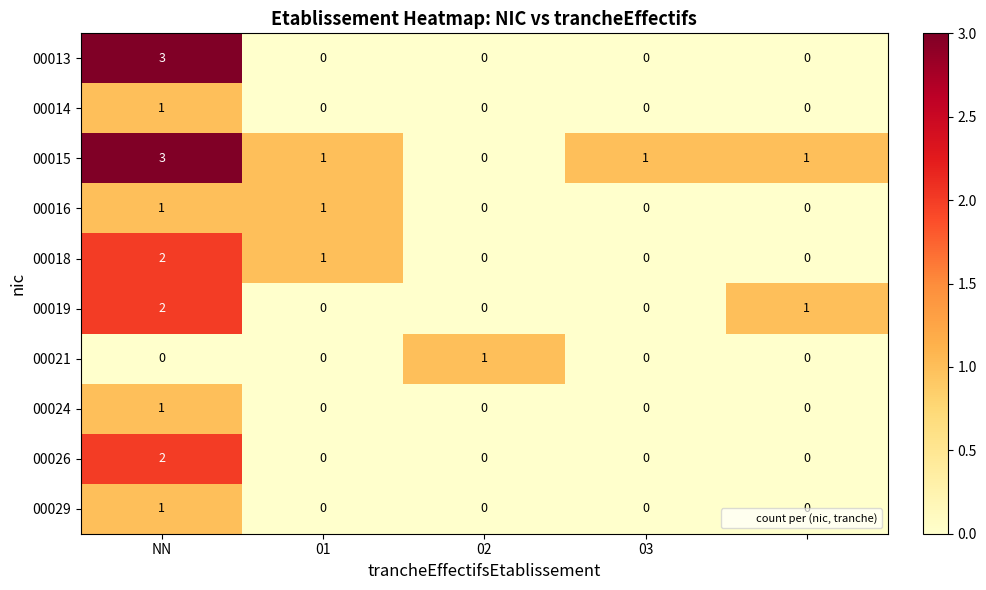

Which series has the largest total across all categories?

00015